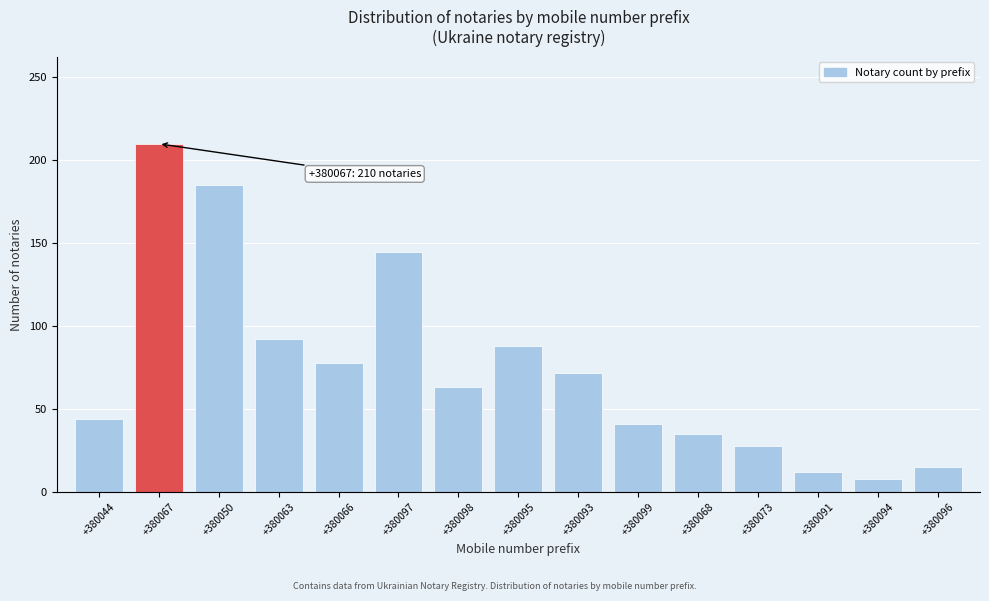

Reading left to right, list all the values displayed in this chart.

44	210	185	92	78	145	63	88	72	41	35	28	12	8	15